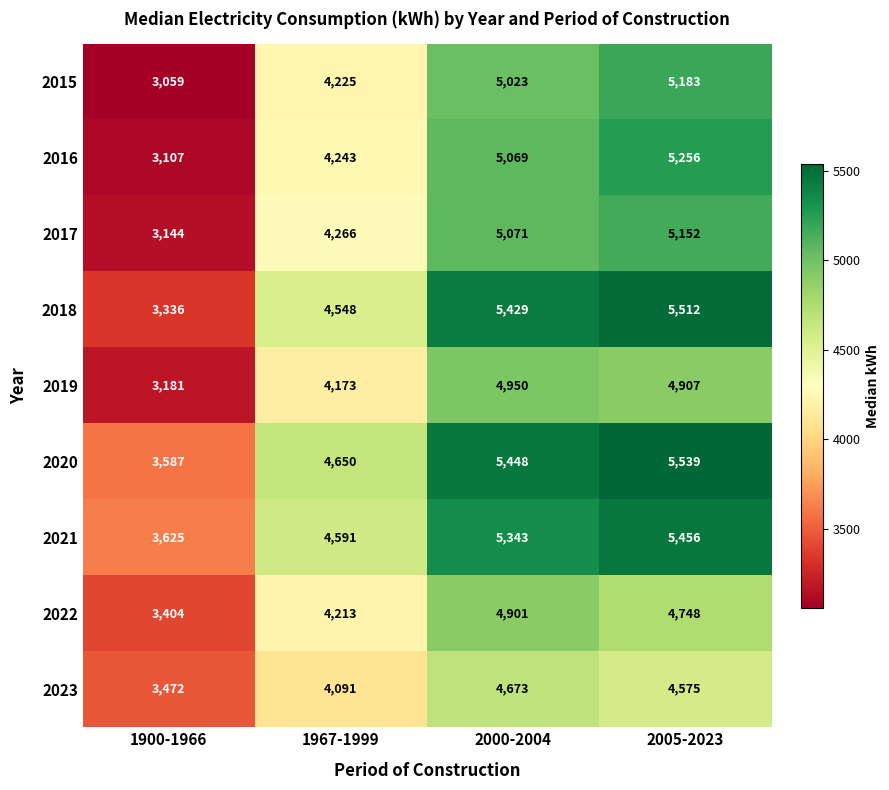

The value of 2021 at 2000-2004 is 8006. True or false?

False